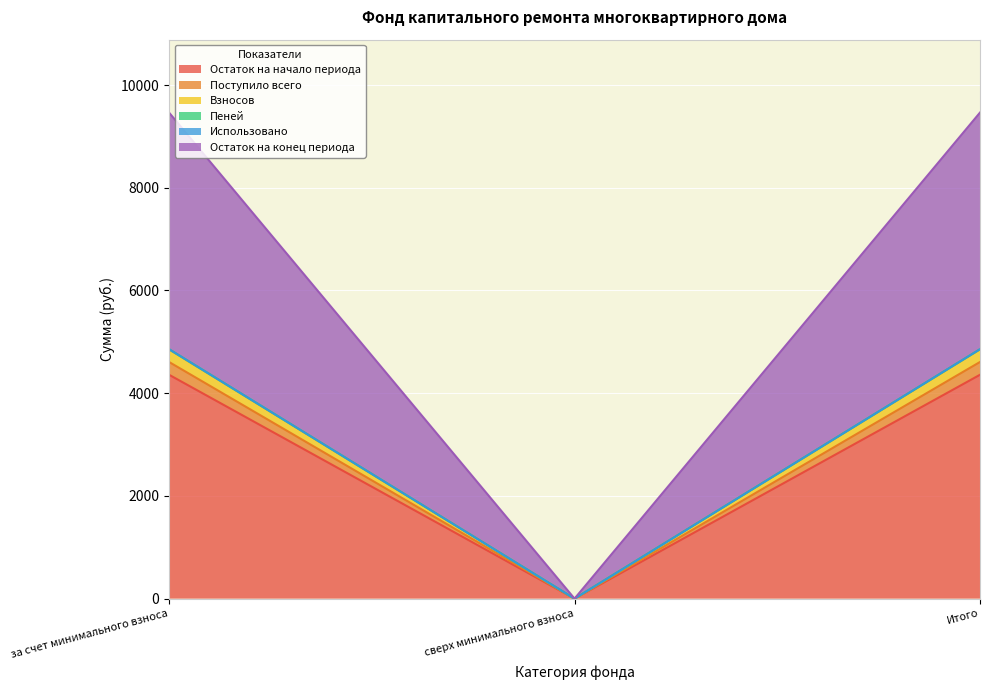

At which label does Остаток на начало периода reach its minimum?

сверх минимального взноса